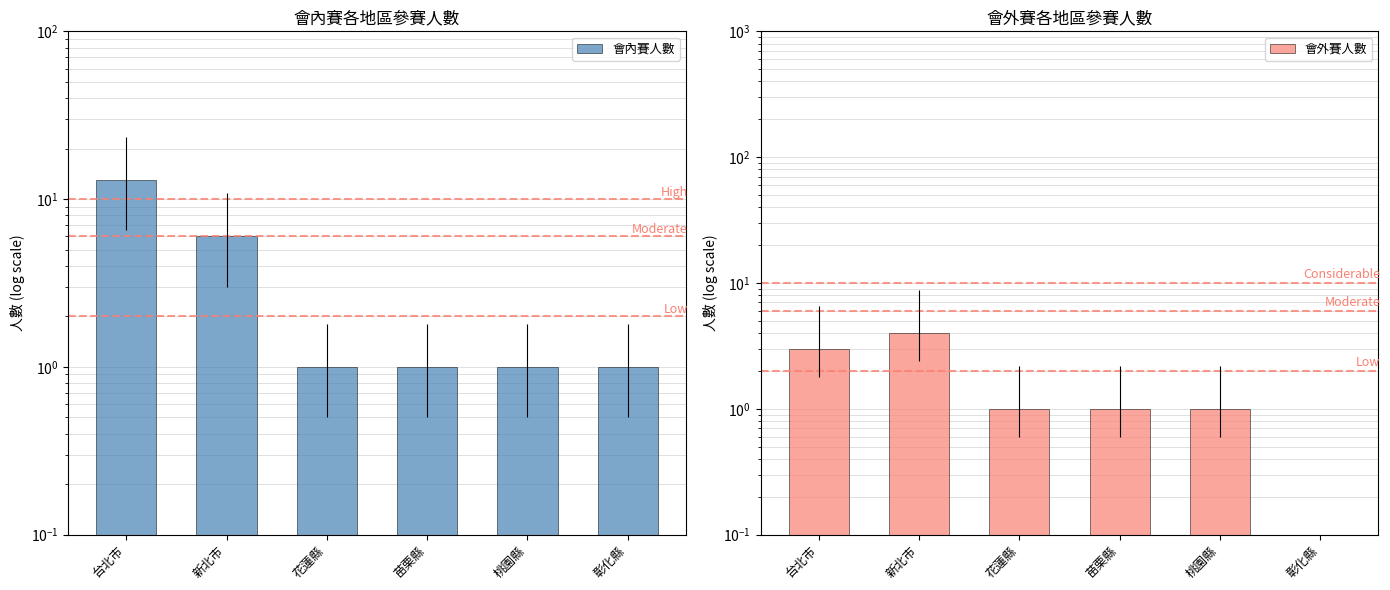

Which series has the largest total across all categories?

會內賽人數